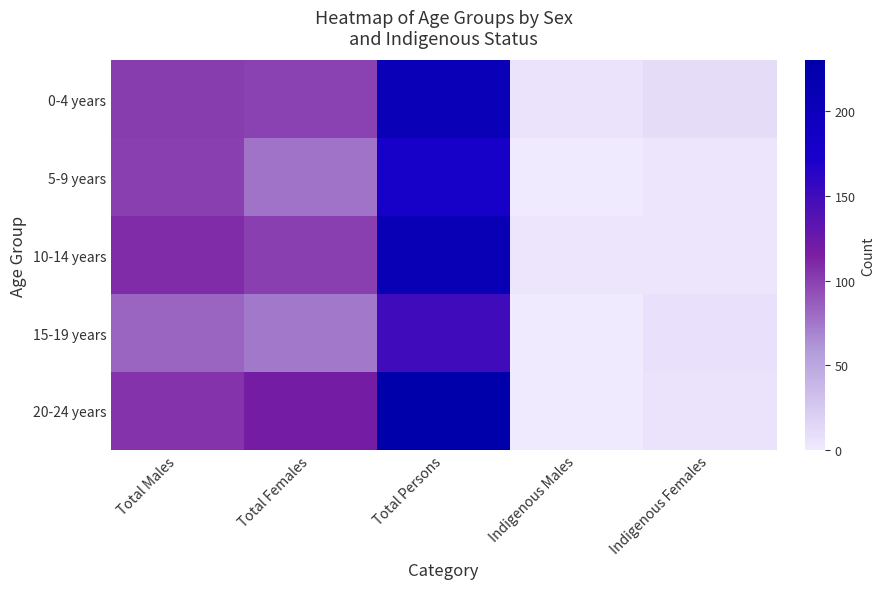

How many data points does each series have?

5